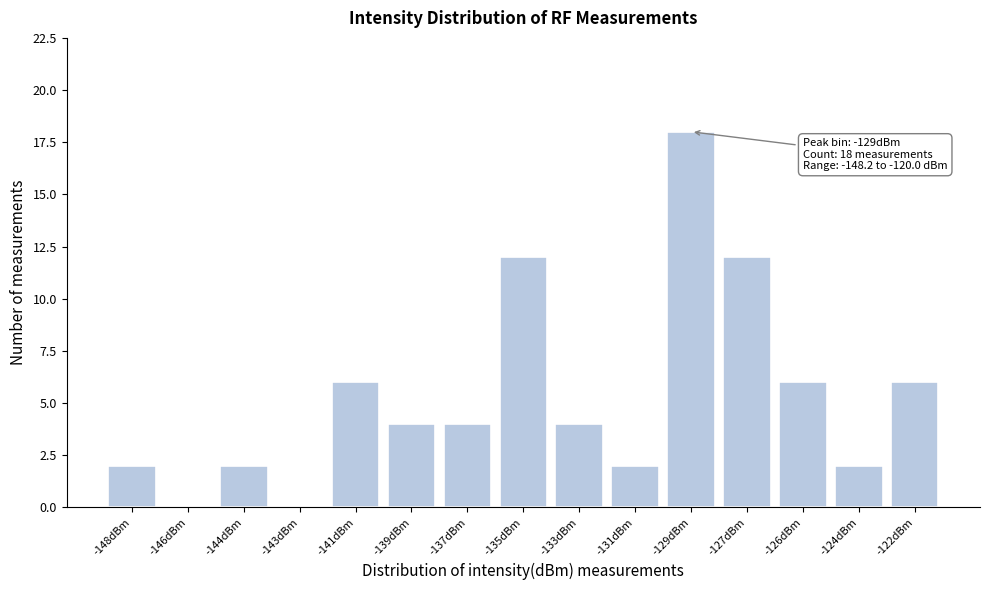

Reading right to left, transcribe all the data shown in this chart.

-122dBm=6	-124dBm=2	-126dBm=6	-127dBm=12	-129dBm=18	-131dBm=2	-133dBm=4	-135dBm=12	-137dBm=4	-139dBm=4	-141dBm=6	-143dBm=0	-144dBm=2	-146dBm=0	-148dBm=2